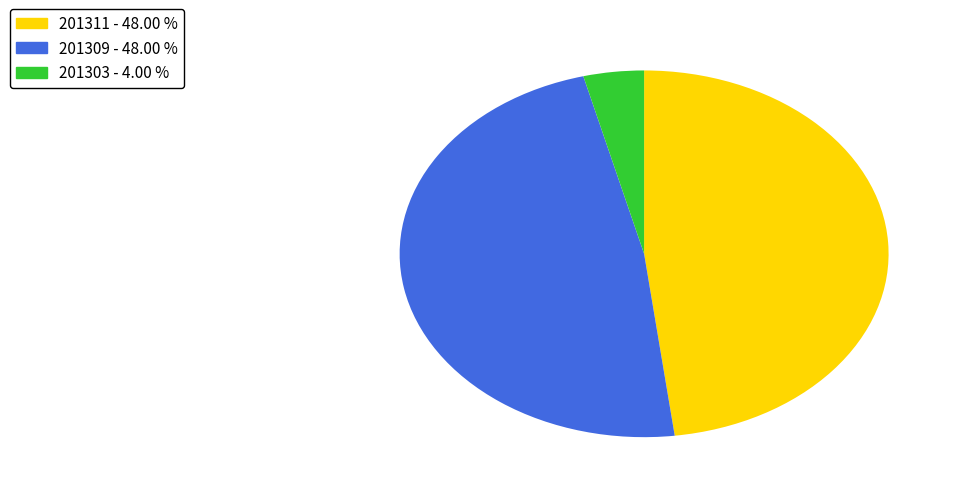

How many segments does this pie chart have?

3